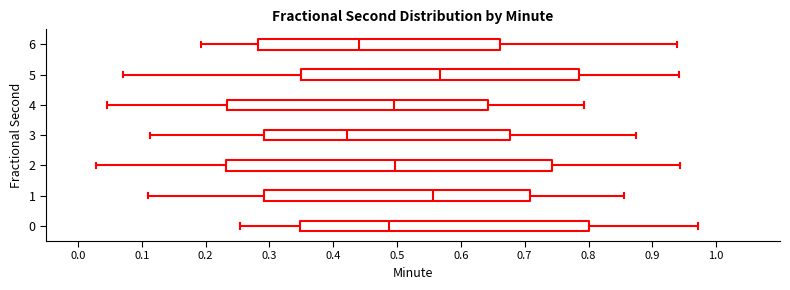

Reading bottom to top, read every box against the x-axis: the position of its median line, the range the box covers, and the ends of its whiskers. The values are not printed on the chart, so give them approximately, as read against the axis.

0: median 0.49, box 0.35 to 0.80, whiskers 0.25 to 0.97
1: median 0.56, box 0.29 to 0.71, whiskers 0.11 to 0.86
2: median 0.50, box 0.23 to 0.74, whiskers 0.03 to 0.94
3: median 0.42, box 0.29 to 0.68, whiskers 0.11 to 0.87
4: median 0.50, box 0.23 to 0.64, whiskers 0.05 to 0.79
5: median 0.57, box 0.35 to 0.78, whiskers 0.07 to 0.94
6: median 0.44, box 0.28 to 0.66, whiskers 0.19 to 0.94